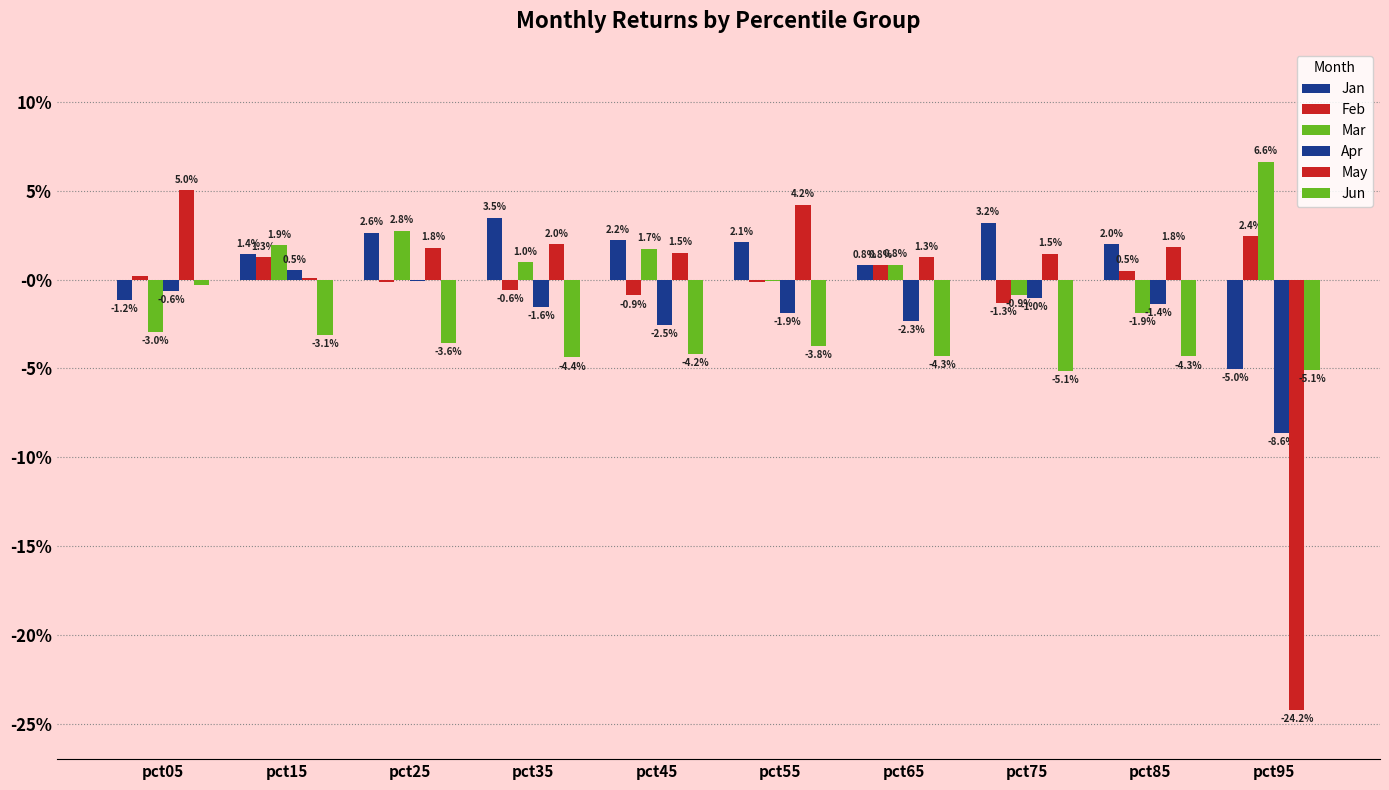

The Feb series shows -0.0 at pct25. True or false?

False